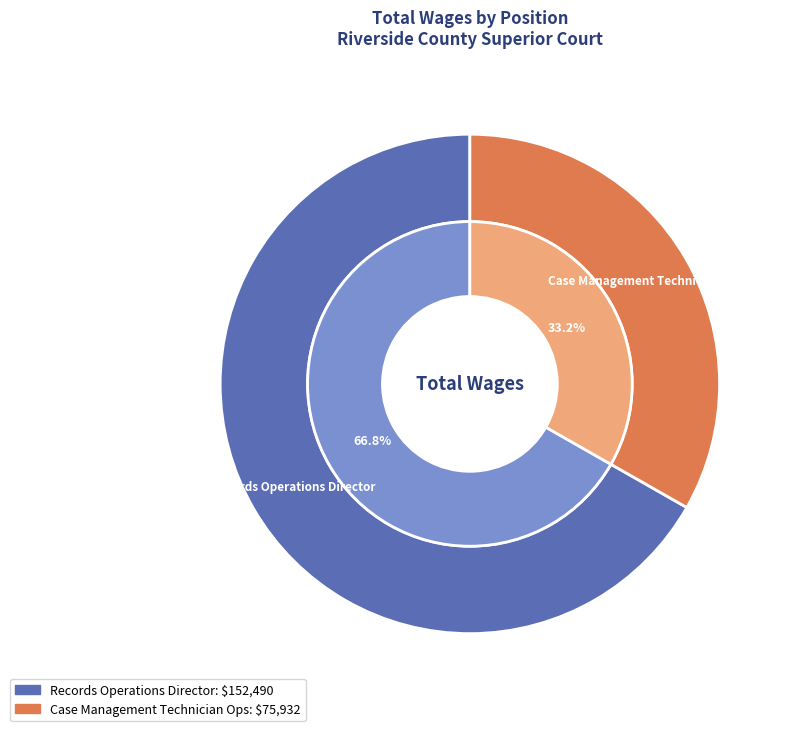

Count the number of slices in the pie.

2